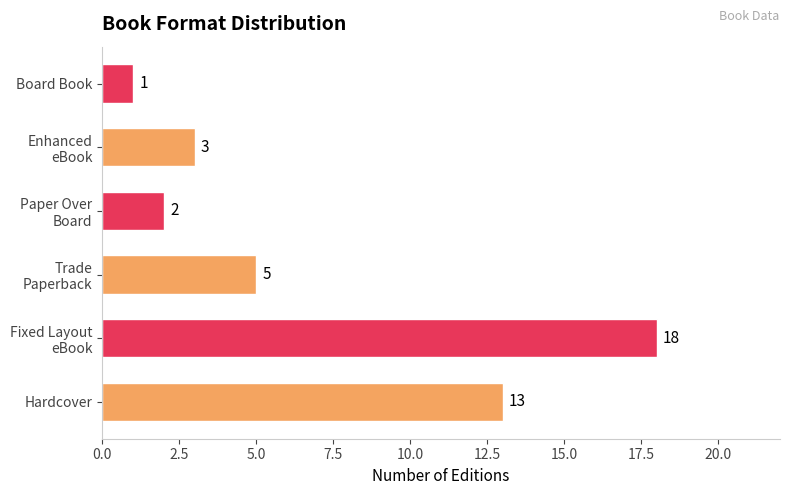

Reading top to bottom, transcribe all the data shown in this chart.

1	3	2	5	18	13